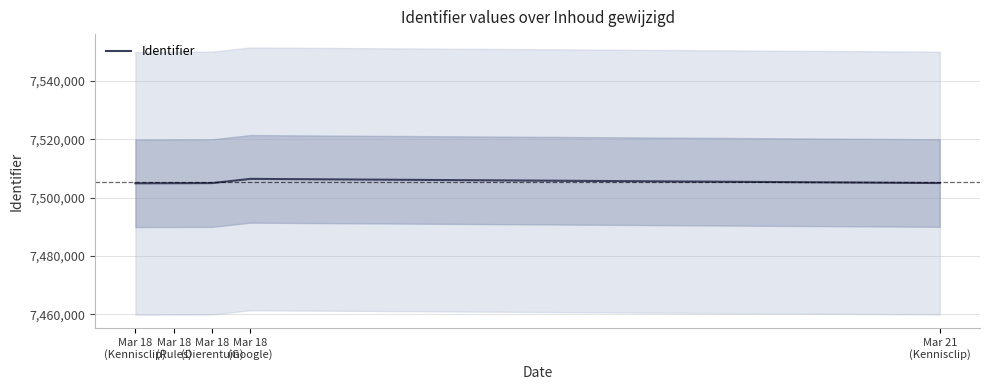

What is the value of the 1st point from the left?

7504894